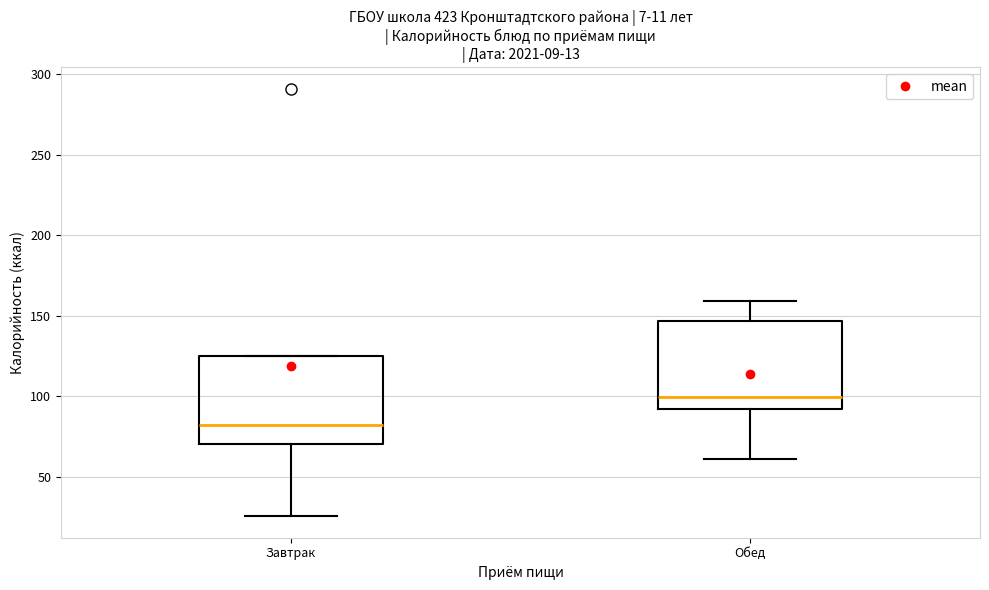

Which box's median line is the lowest?

Завтрак